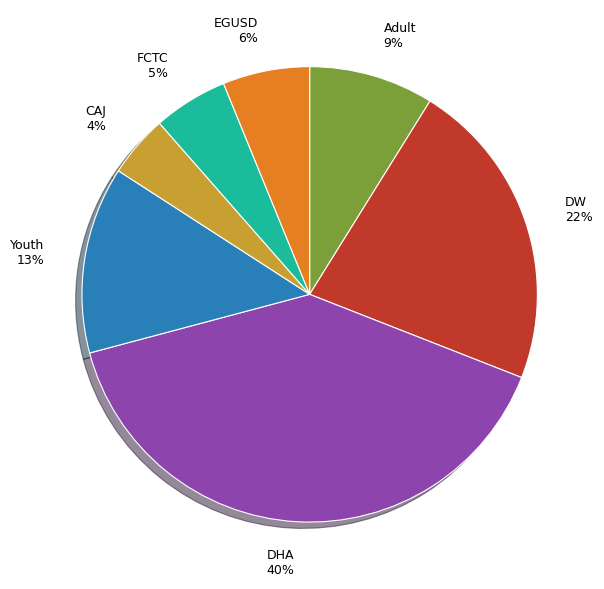

Approximately how many times larger is the value at DW 22% compared to Youth 13%?

1.7